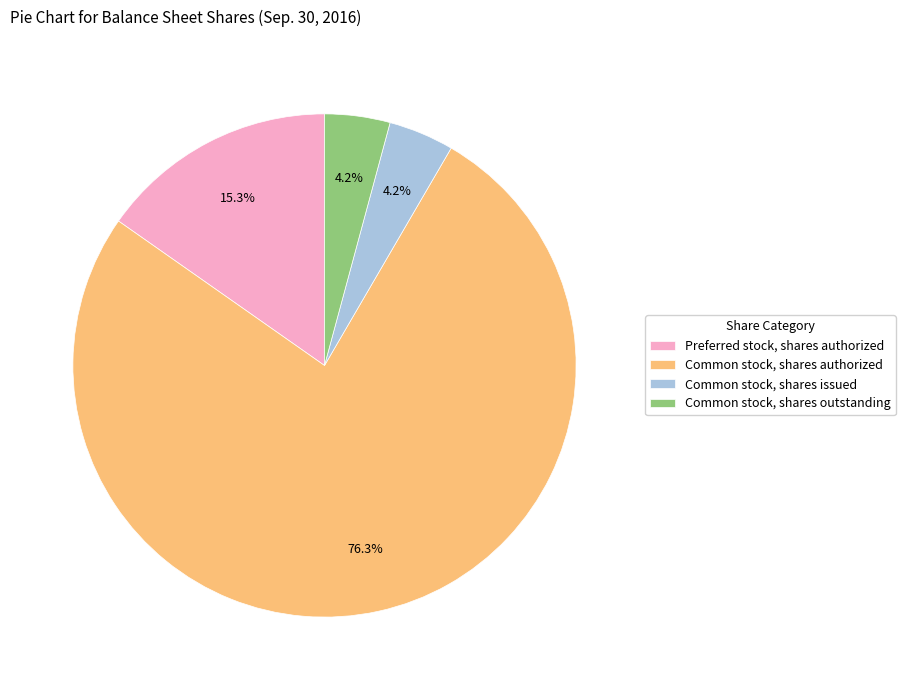

Which slice represents more than half of the pie?

Common stock, shares authorized